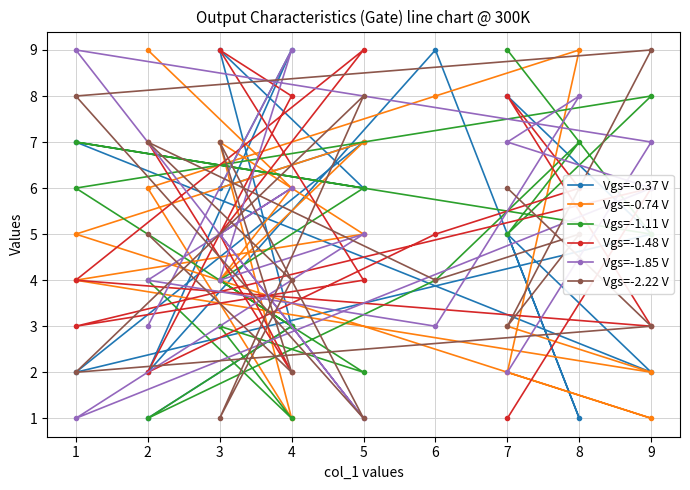

How many series are shown in this chart?

6